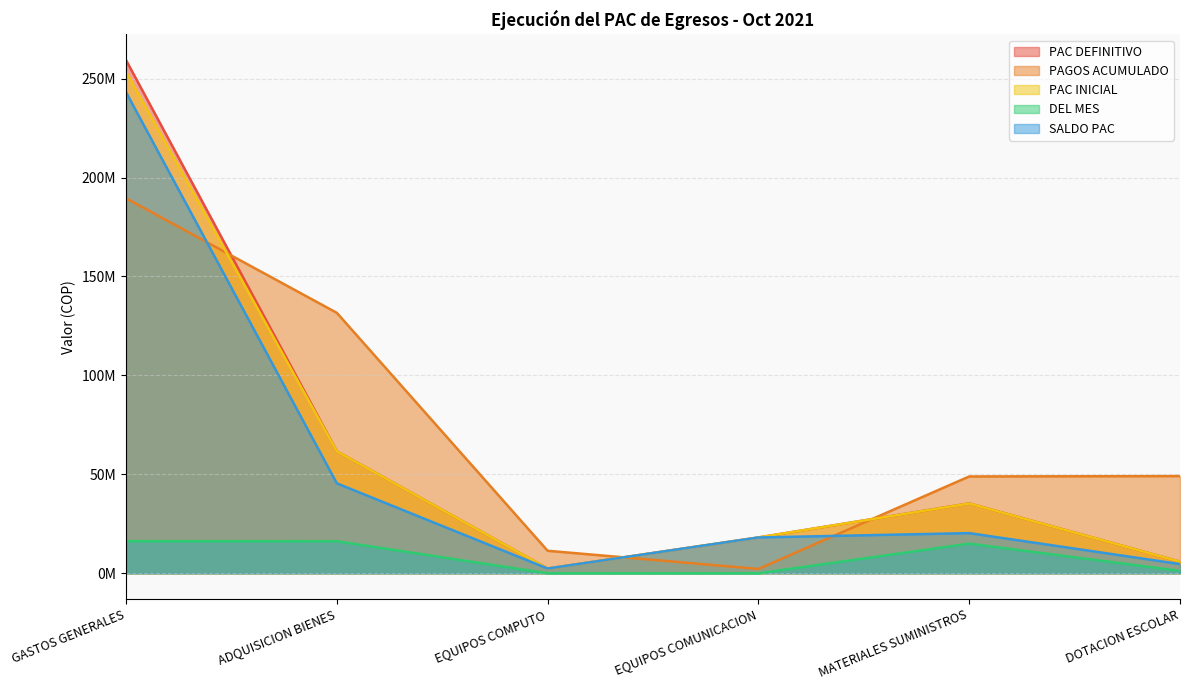

How many interior local peaks does the SALDO PAC series have?

1